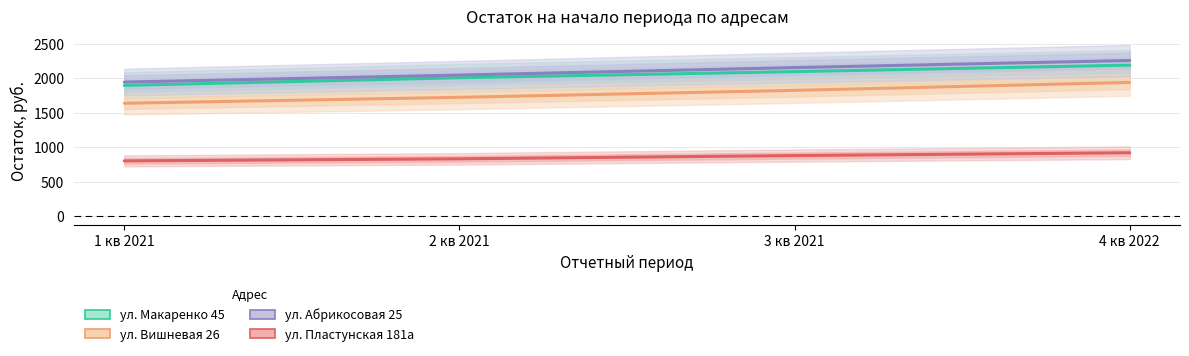

What is the label of the 1st point from the left?

1 кв 2021